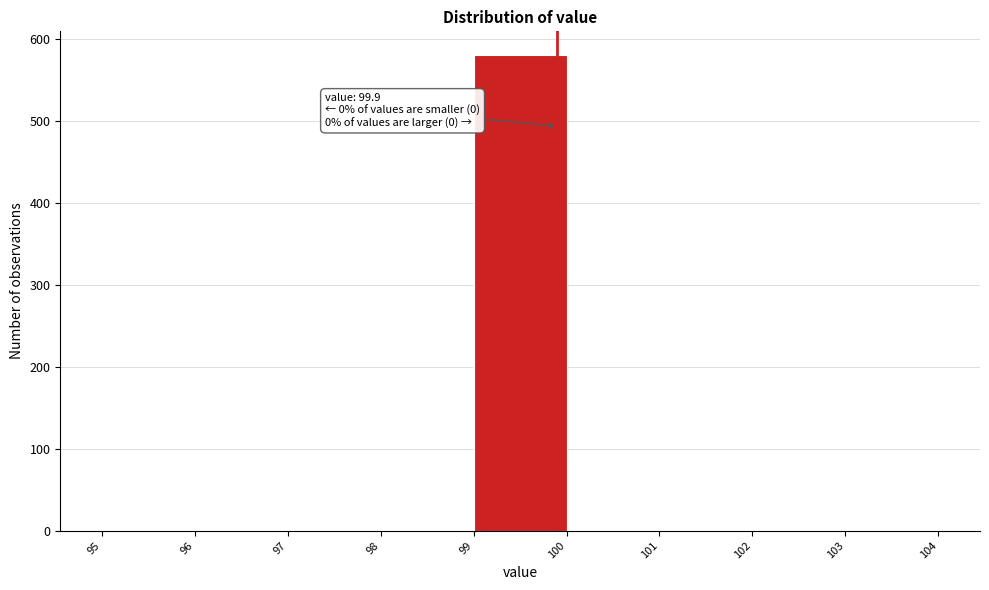

Over which range of the x-axis is the bar tallest?

99 to 100